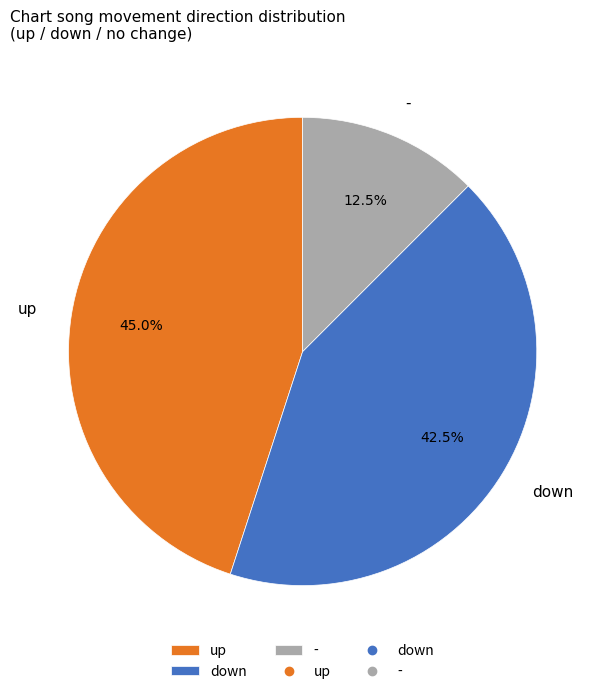

Which slice is the largest?

up